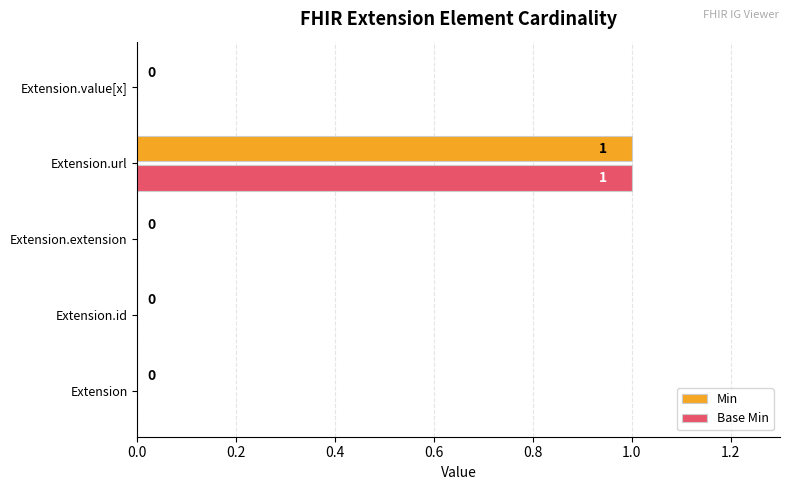

True or false: Min has a value of -1 at Extension.extension.

False